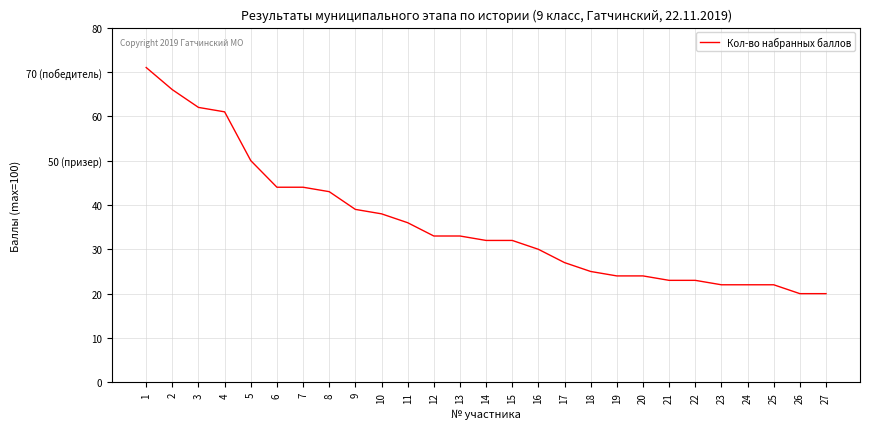

True or false: the data has more than 2 interior local peaks.

False